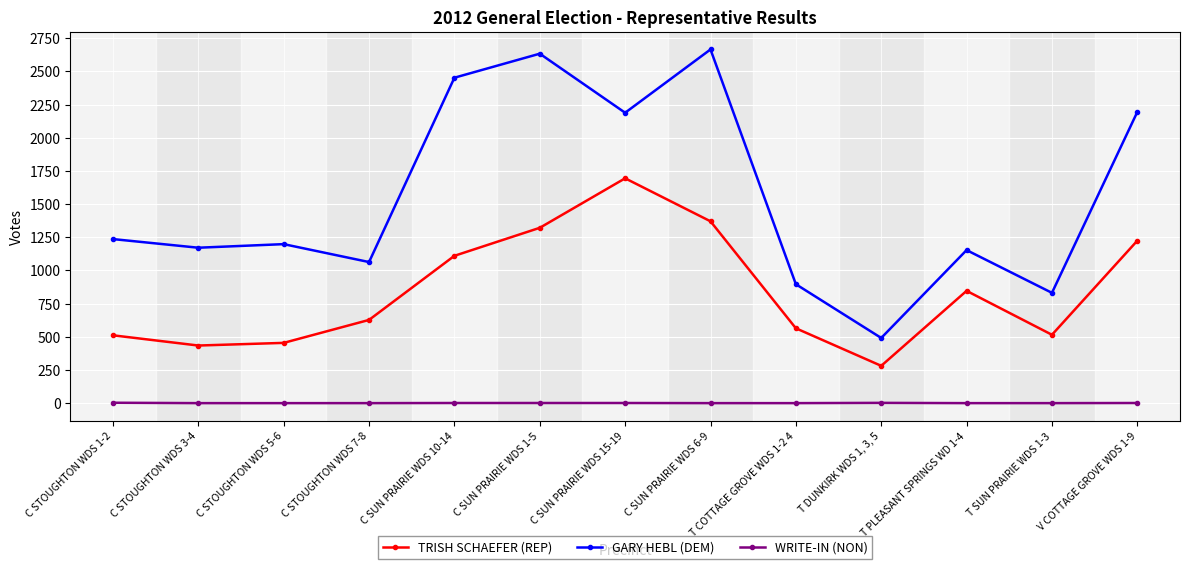

In TRISH SCHAEFER (REP), how many points are higher than both neighbors (excluding endpoints)?

2